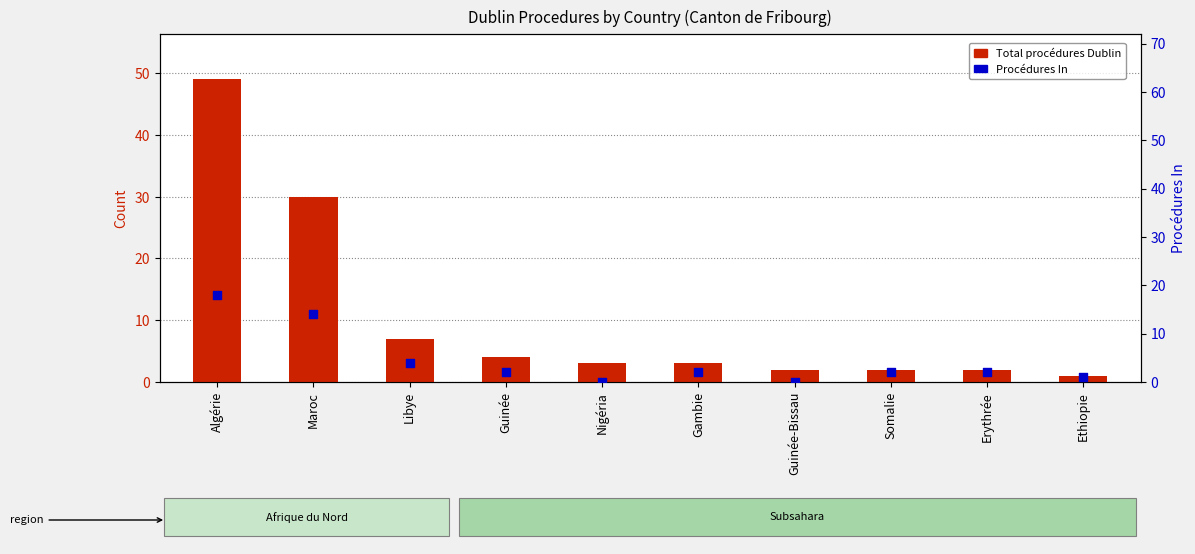

Which series has the largest total across all categories?

Total procédures Dublin